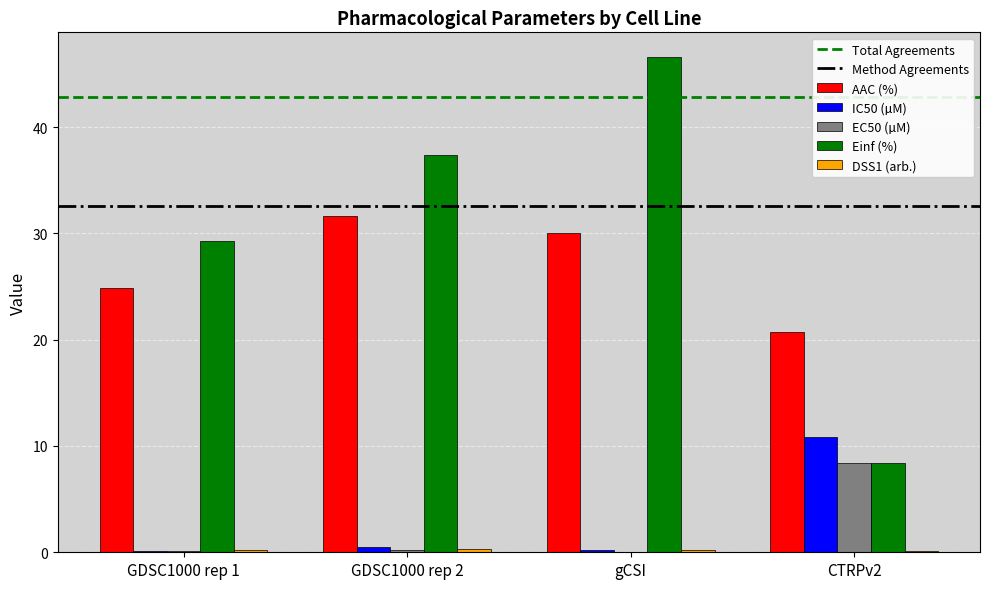

Is it true that Einf (%) equals 29.3 at GDSC1000 rep 1?

True